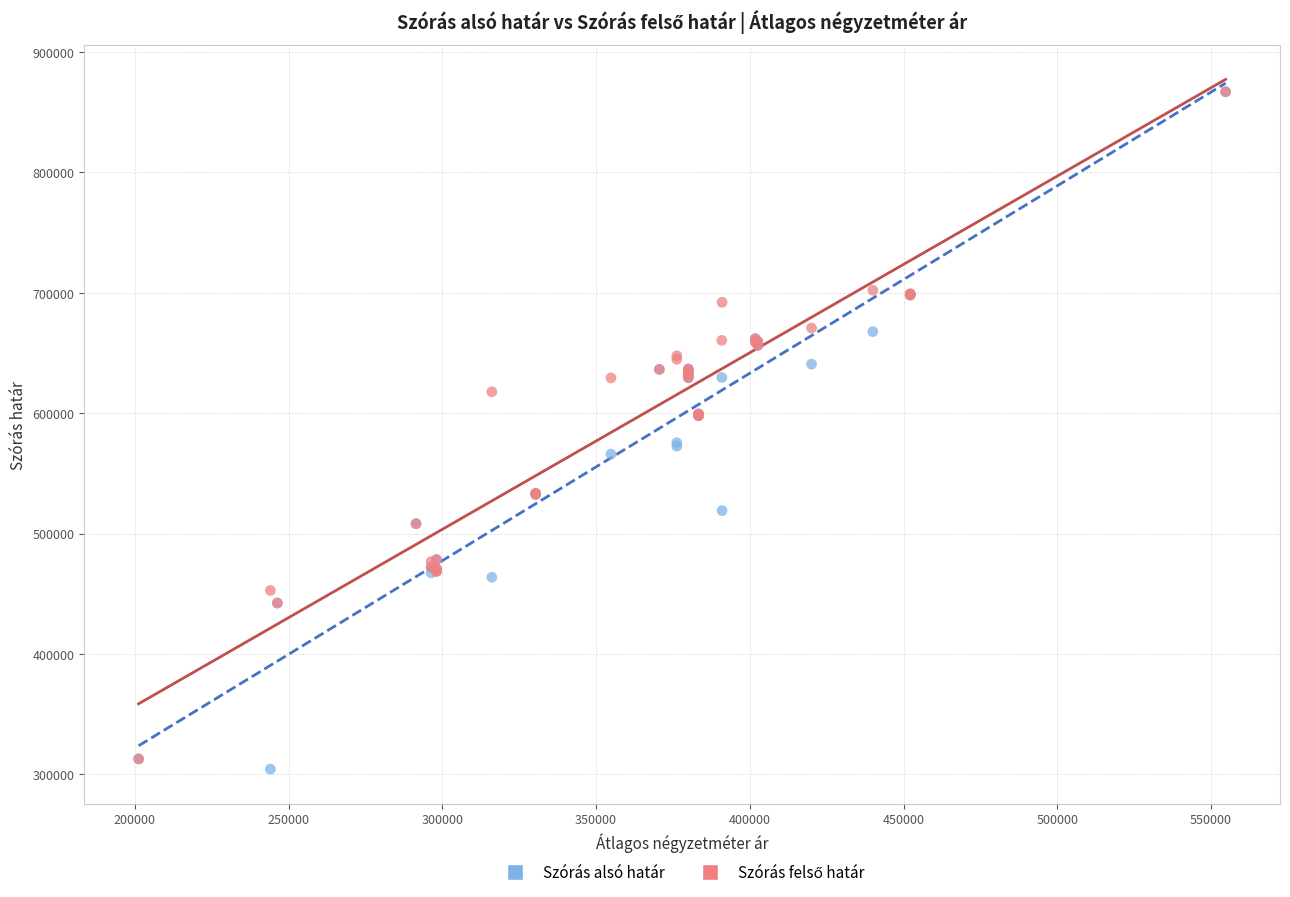

Which series has the widest spread of Y values?

Szórás alsó határ